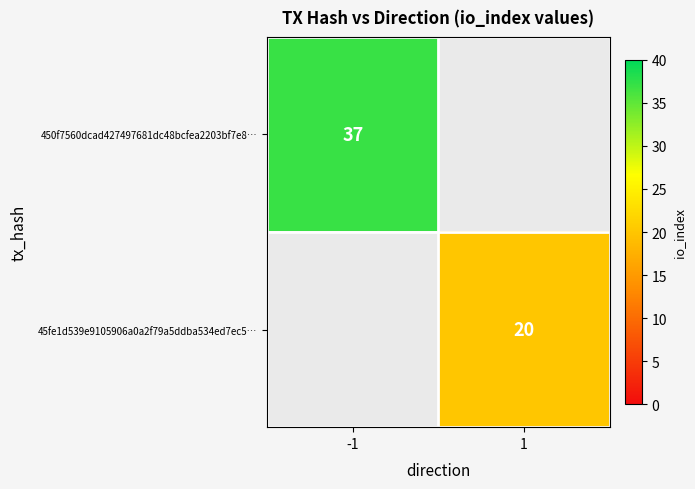

The 45fe1d539e9105906a0a2f79a5ddba534ed7ec5… series shows 6 at 1. True or false?

False